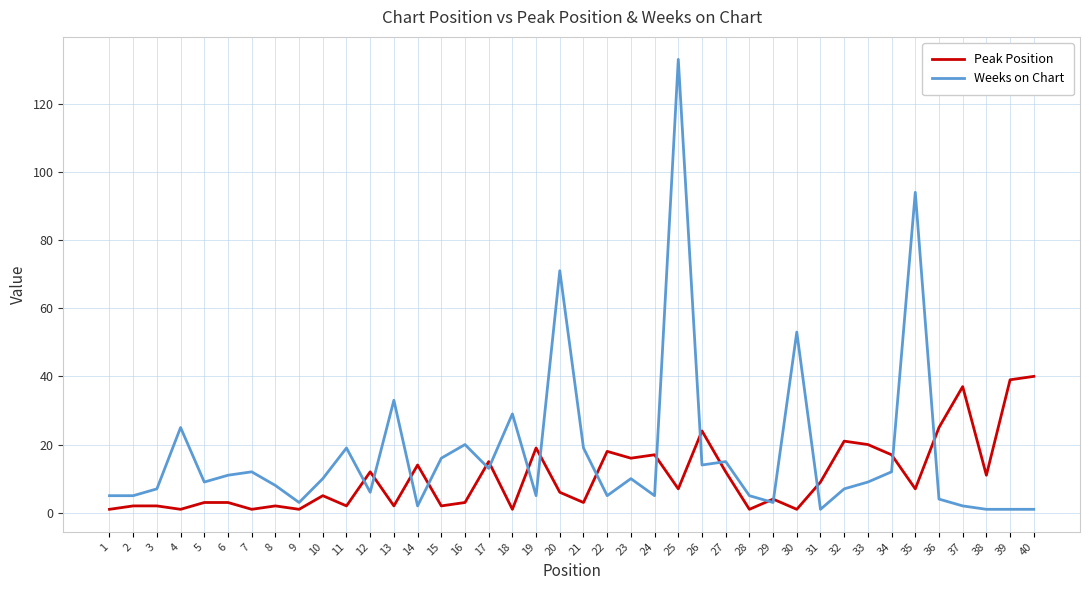

List the series in order of their overall mean, highest first.

Weeks on Chart, Peak Position